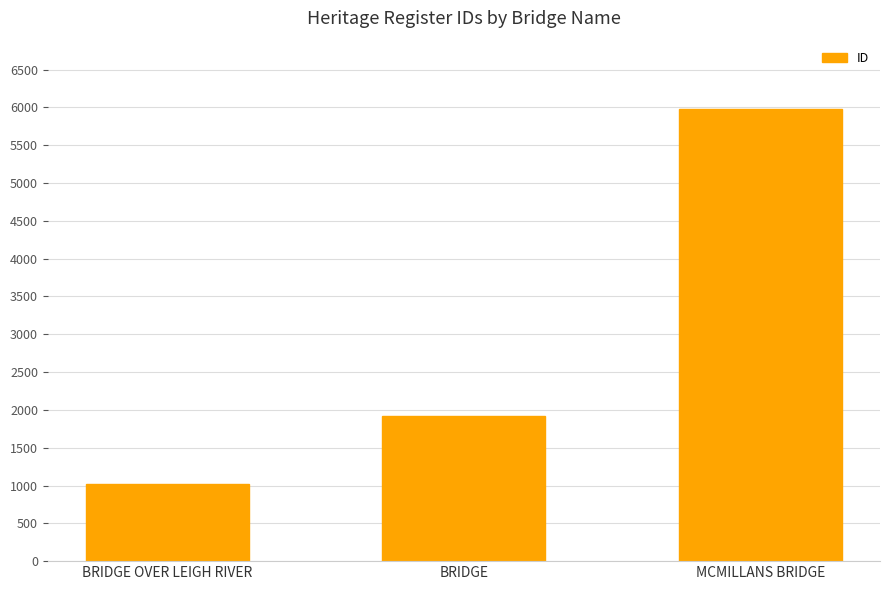

How many bars are there in total?

3